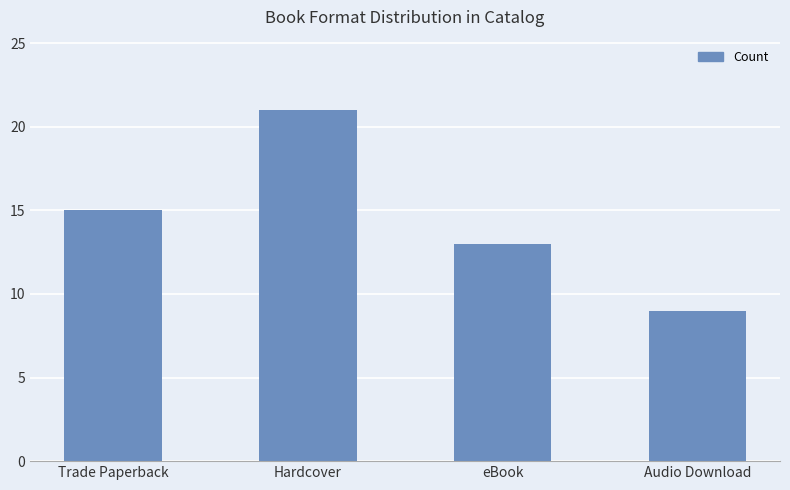

Reading left to right, extract all data points from this chart.

Trade Paperback=15	Hardcover=21	eBook=13	Audio Download=9